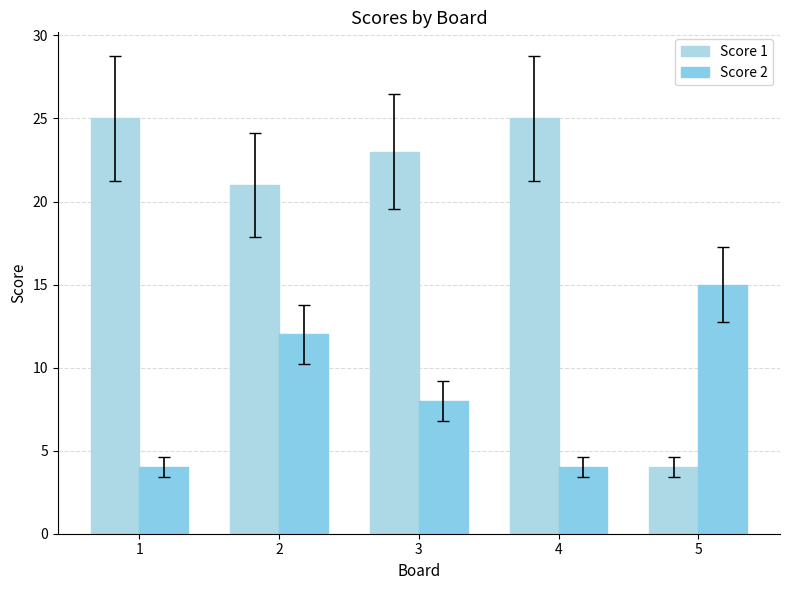

What are all the series names shown in the legend?

Score 1, Score 2